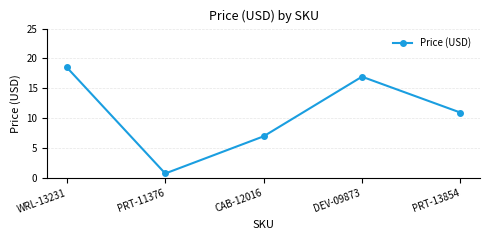

What is the difference between the second highest and minimum values?

16.2